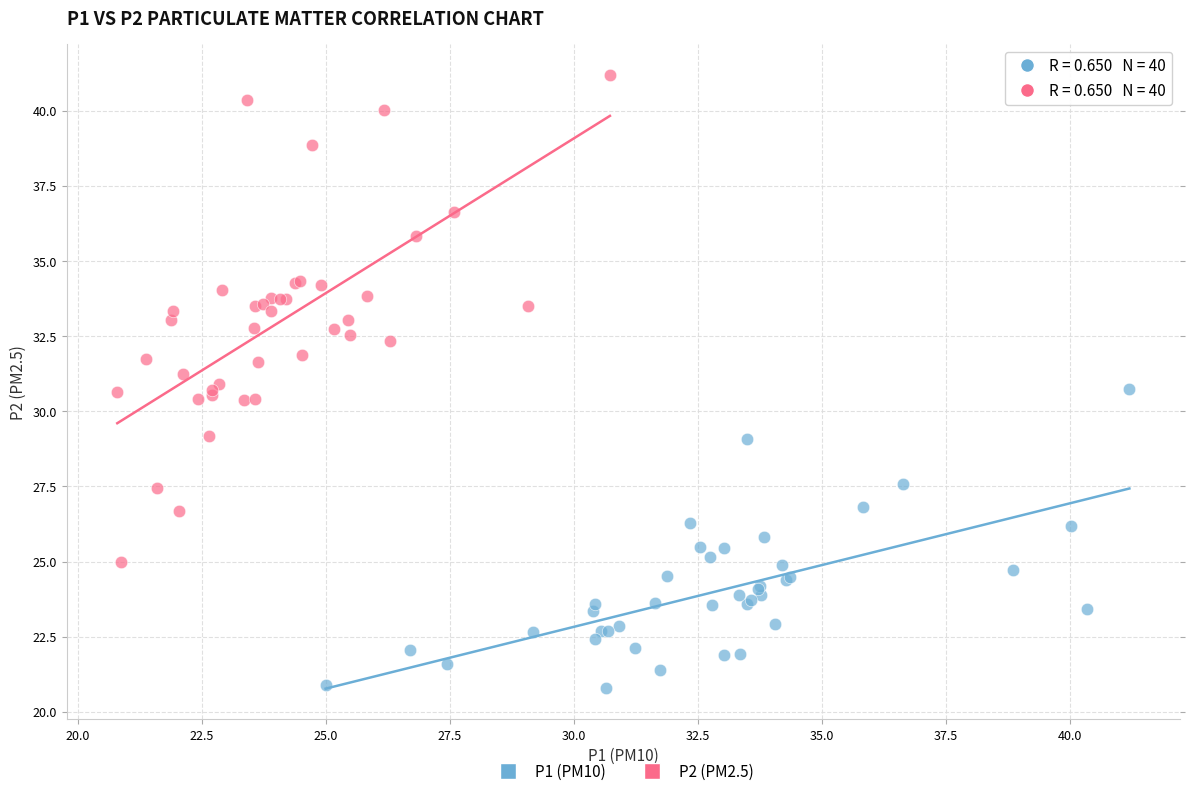

Which series has the largest Y range (max minus min)?

P2 (PM2.5)